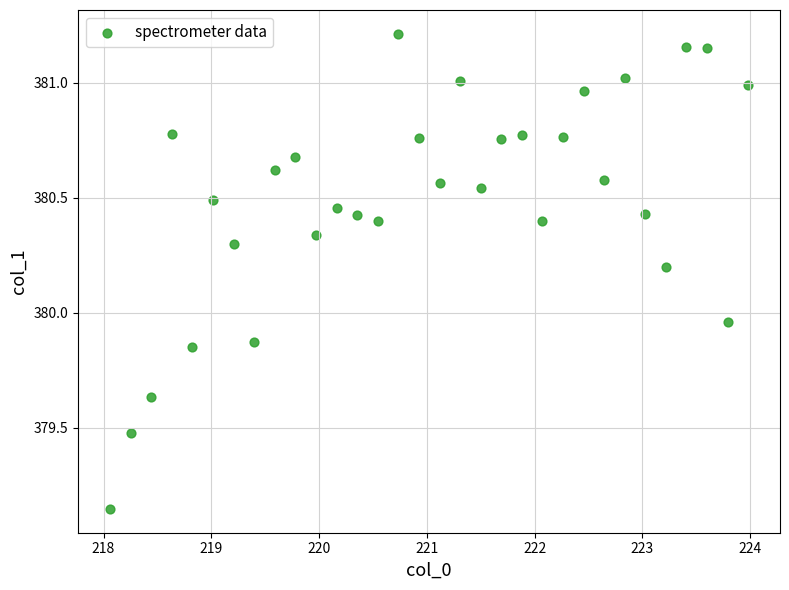

What is the range of Y values (max minus min)?

2.1